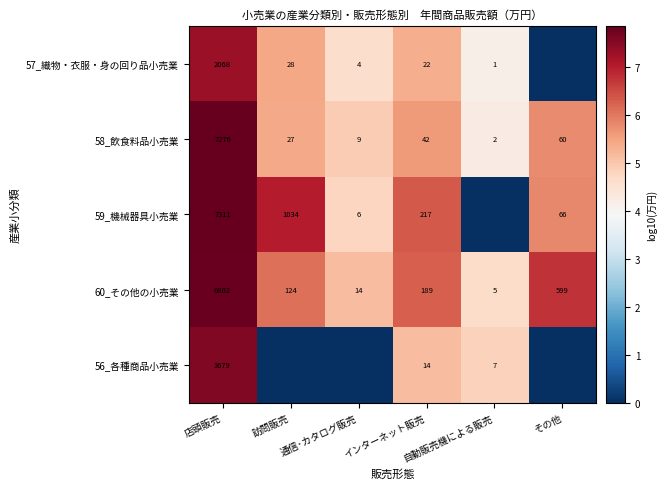

True or false: 60_その他の小売業 has a value of 6802 at 店頭販売.

True